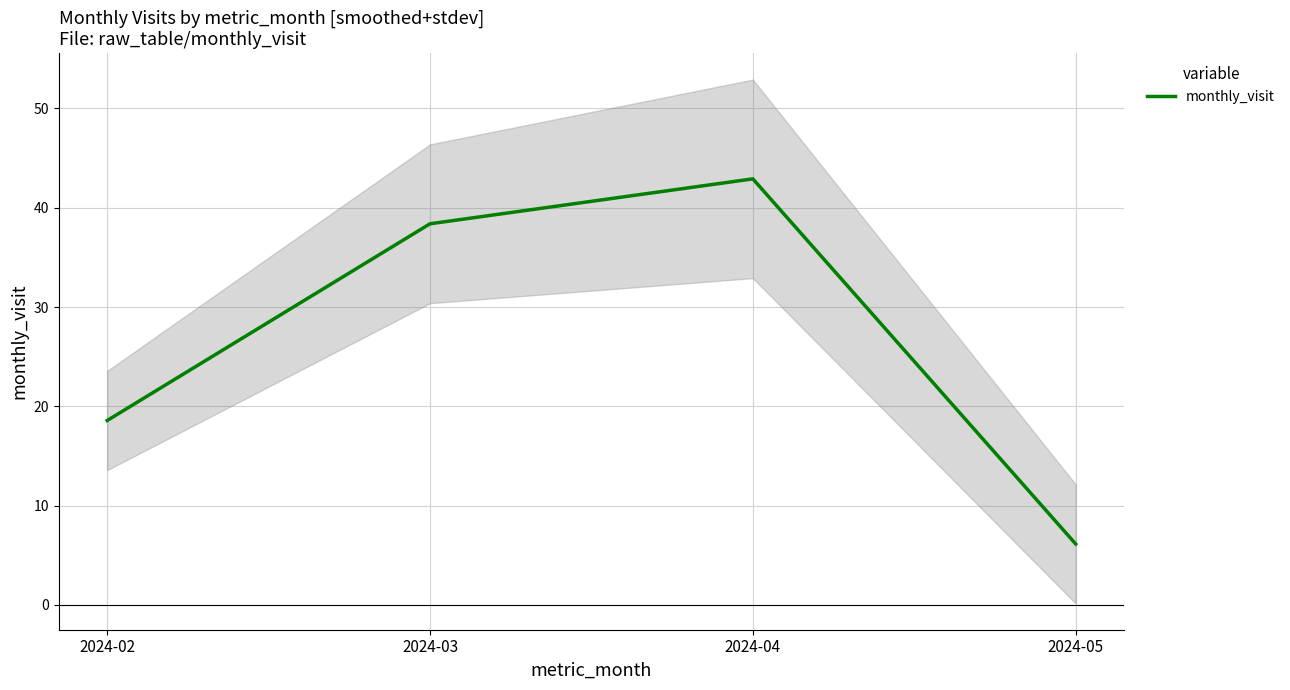

Reading left to right, what are all the values shown in this chart?

2024-02=18.6	2024-03=38.4	2024-04=42.9	2024-05=6.1